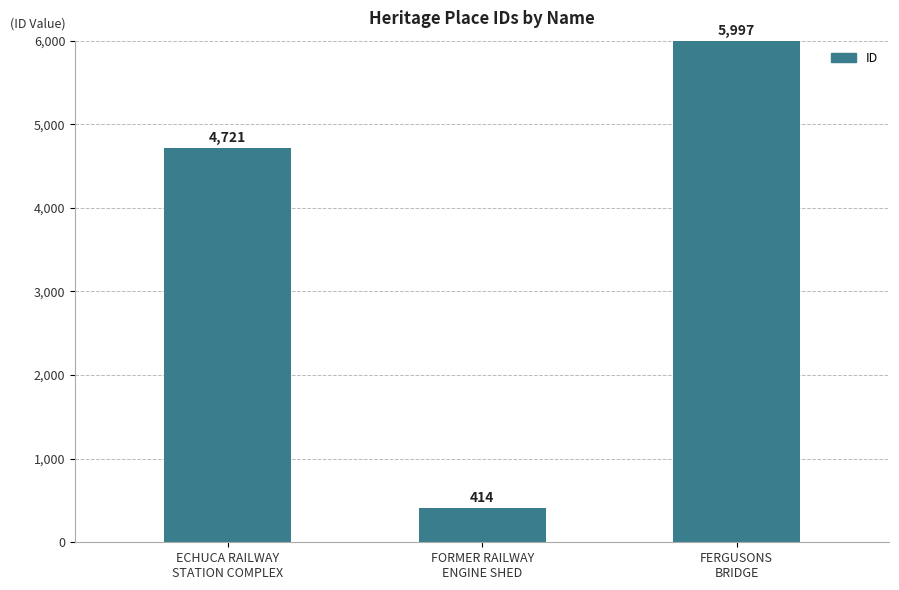

Are the bars grouped side by side (vs. stacked)?

No